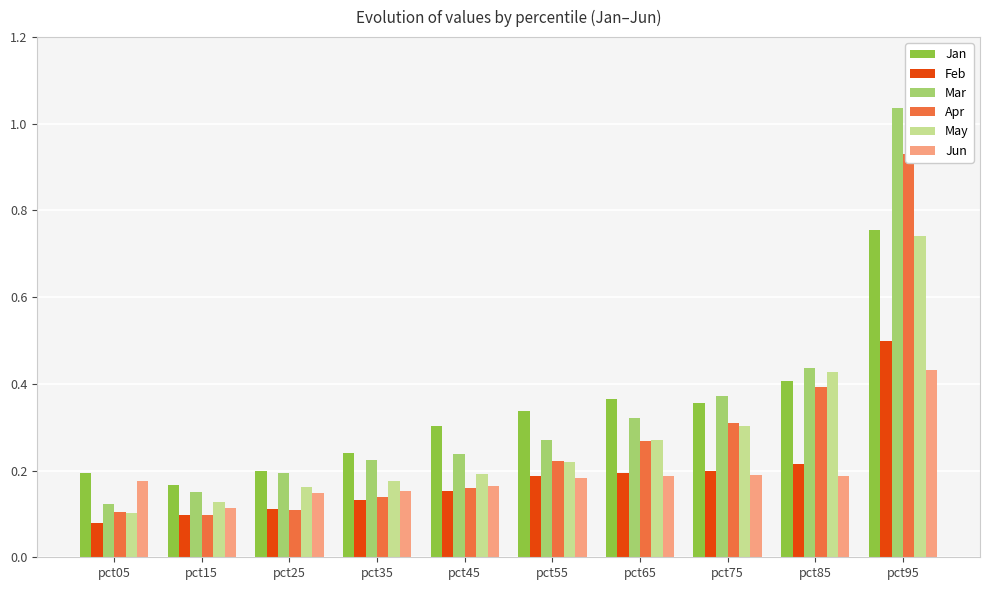

How many bars are there in each group?

6